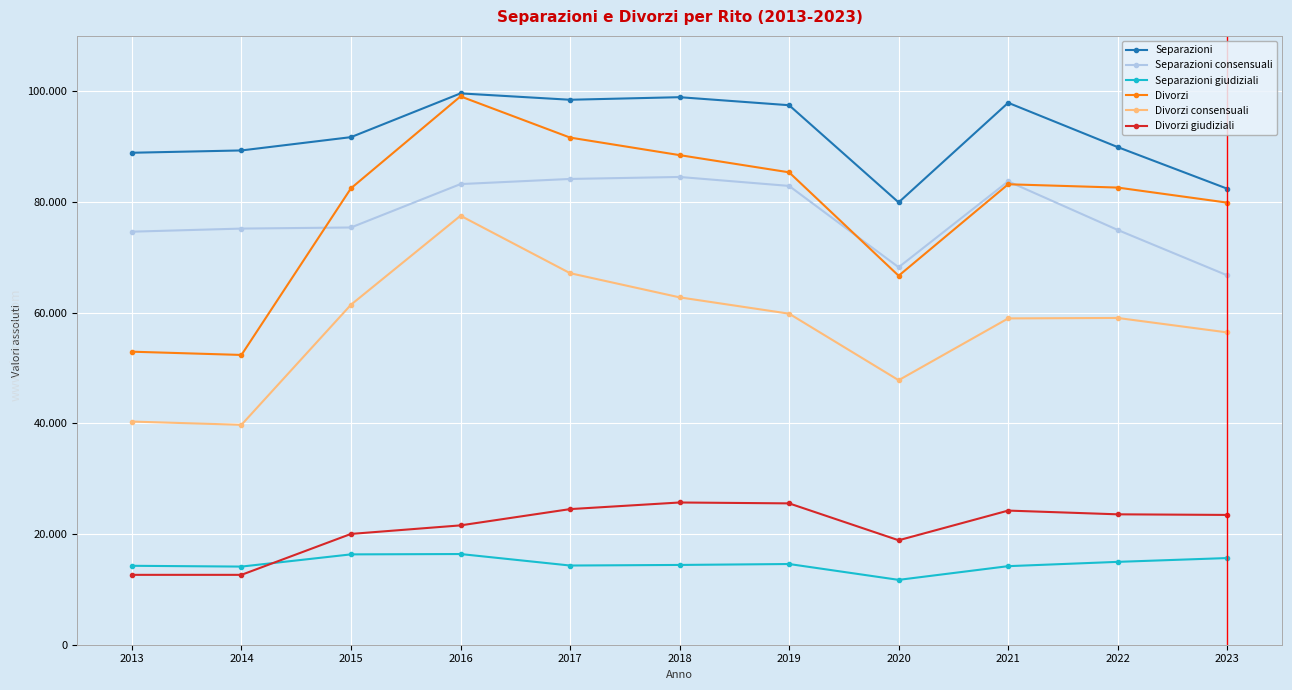

What is the difference between the second highest and minimum values in the Separazioni series?

19008